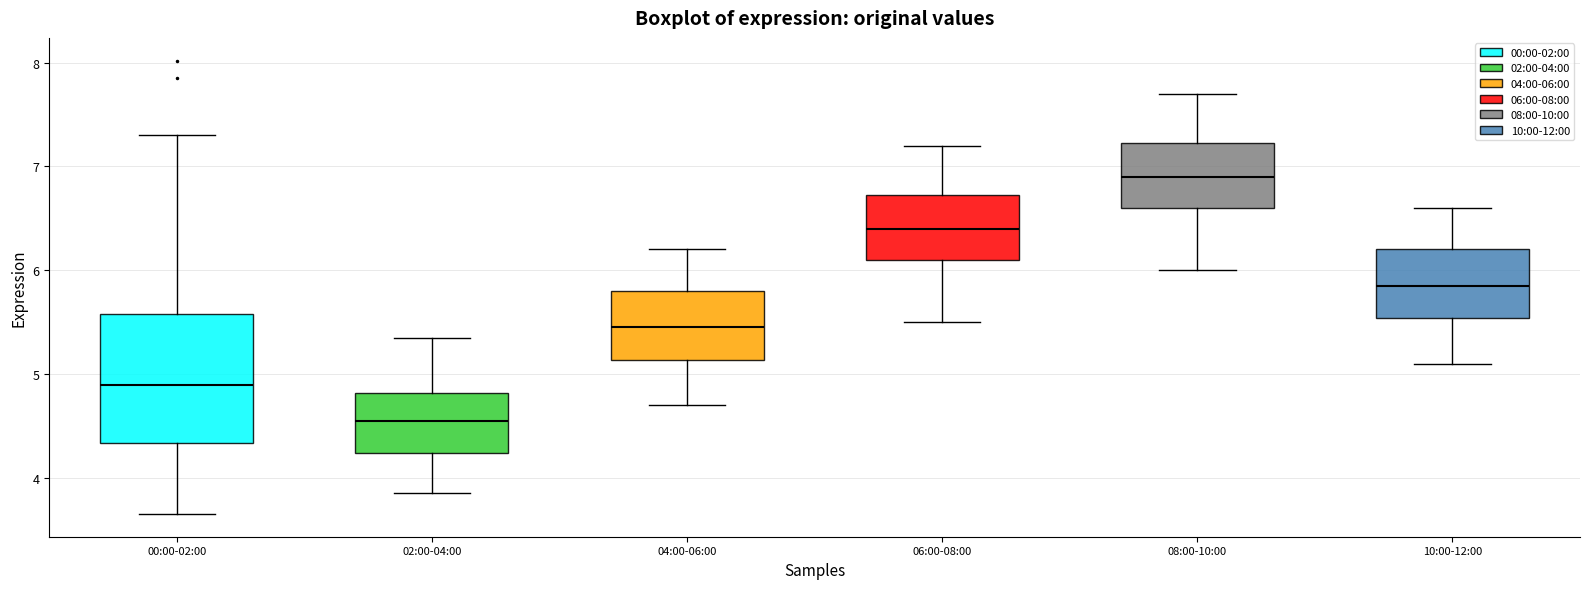

Reading left to right, read every box against the y-axis: the position of its median line, the range the box covers, and the ends of its whiskers. The values are not printed on the chart, so give them approximately, as read against the axis.

00:00-02:00: median 4.9, box 4.3 to 5.6, whiskers 3.7 to 7.3
02:00-04:00: median 4.6, box 4.2 to 4.8, whiskers 3.9 to 5.4
04:00-06:00: median 5.5, box 5.1 to 5.8, whiskers 4.7 to 6.2
06:00-08:00: median 6.4, box 6.1 to 6.7, whiskers 5.5 to 7.2
08:00-10:00: median 6.9, box 6.6 to 7.2, whiskers 6.0 to 7.7
10:00-12:00: median 5.9, box 5.5 to 6.2, whiskers 5.1 to 6.6